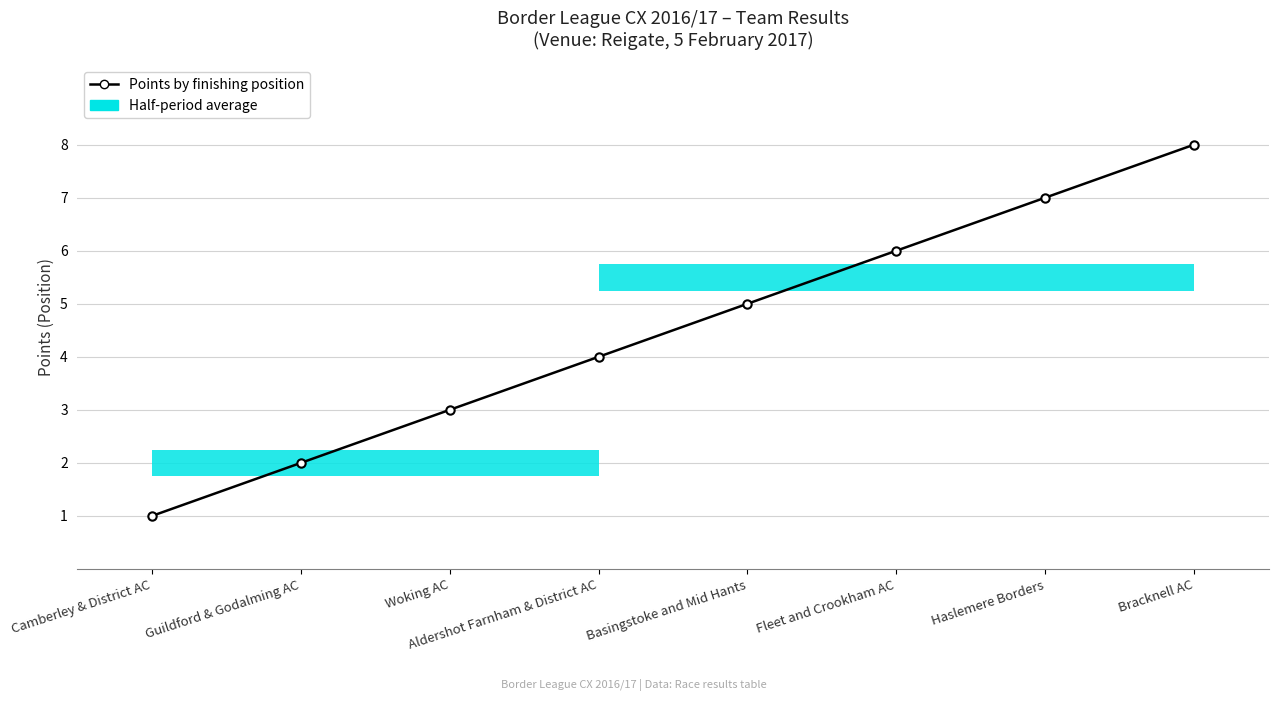

Between Haslemere Borders and Basingstoke and Mid Hants, which is larger?

Haslemere Borders